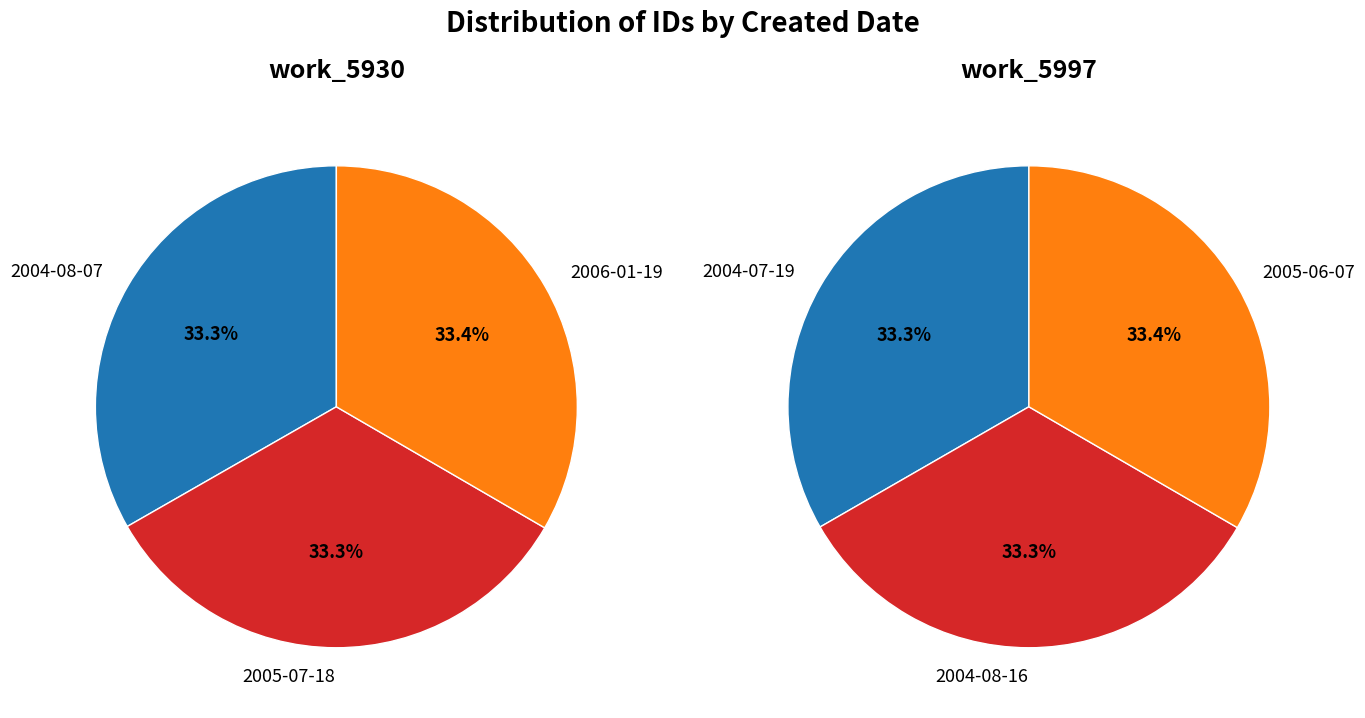

Do 1 and 2 together represent more than half of the pie?

Yes